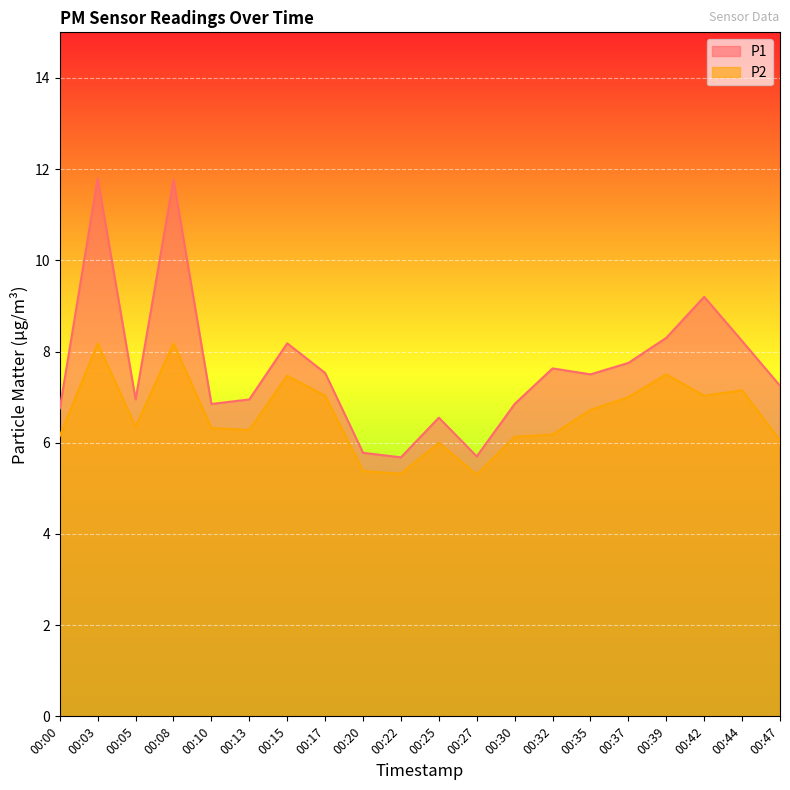

Reading left to right, transcribe all the data shown in this chart.

P1: 6.8	11.8	7.0	11.8	6.8	7.0	8.2	7.5	5.8	5.7	6.5	5.7	6.8	7.6	7.5	7.8	8.3	9.2	8.2	7.2
P2: 6.2	8.2	6.3	8.2	6.3	6.3	7.5	7.0	5.4	5.3	6.0	5.3	6.1	6.2	6.7	7.0	7.5	7.0	7.2	6.0